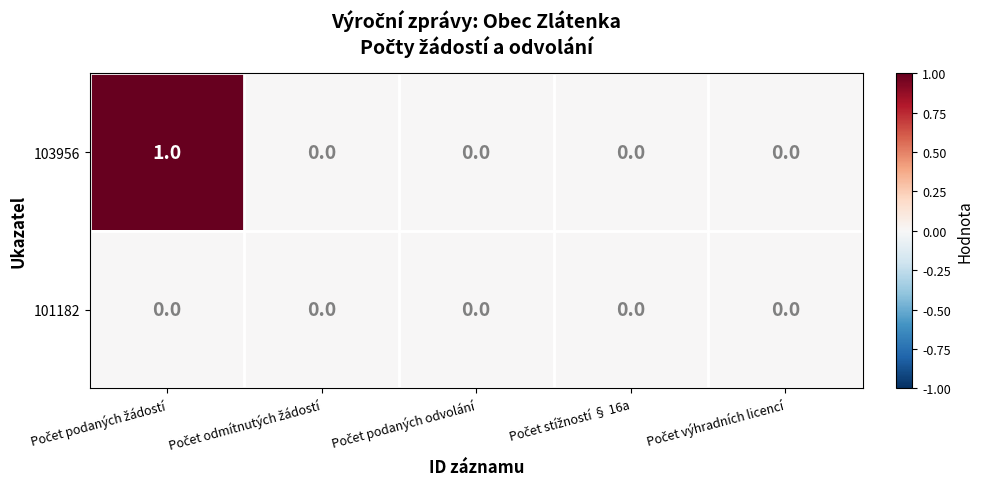

Rank the series by their average value, from highest to lowest.

103956, 101182